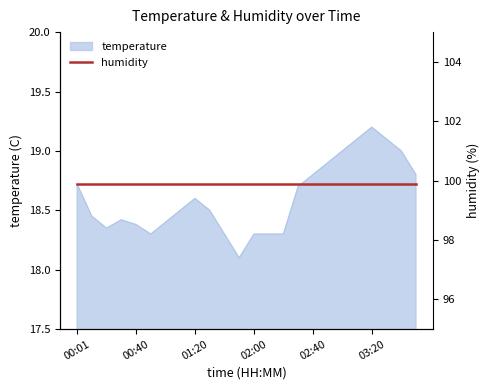

List the labels in order of value, largest first.

03:20, 03:10, 03:30, 03:00, 03:40, 02:50, 02:40, 03:50, 00:01, 02:30, 01:20, 01:10, 01:30, 00:10, 00:30, 01:00, 00:40, 00:20, 00:50, 01:40, 02:00, 02:10, 02:20, 01:50